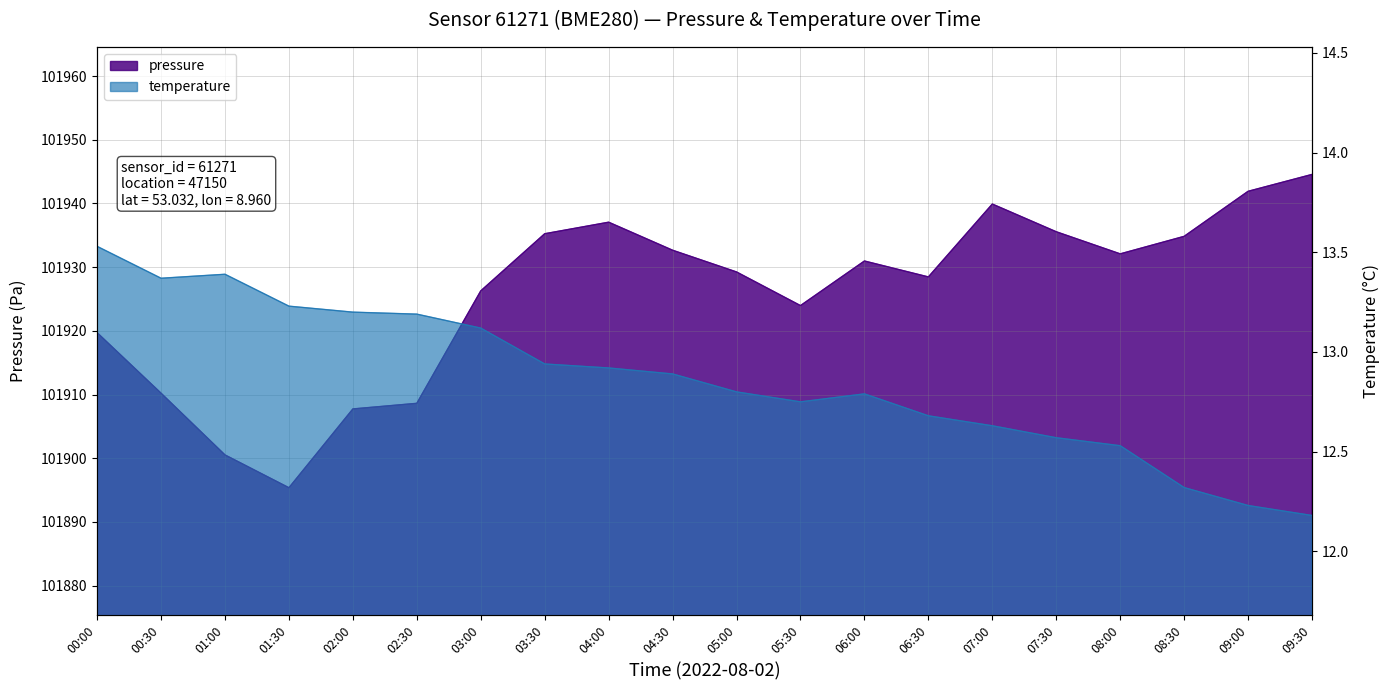

Which category has the highest value across all series?

09:30